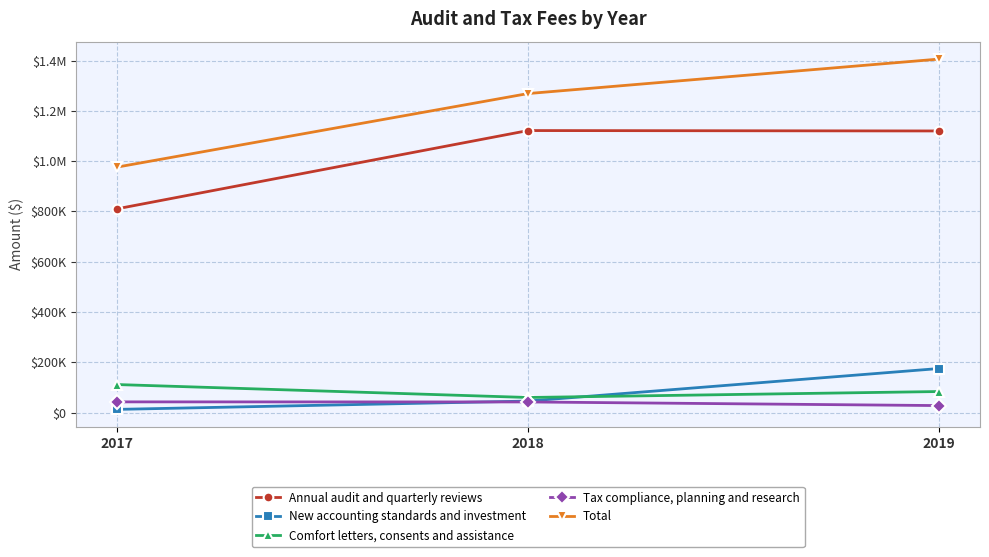

What is the approximate value of Comfort letters, consents and assistance at 2018, to the nearest 100?

59700